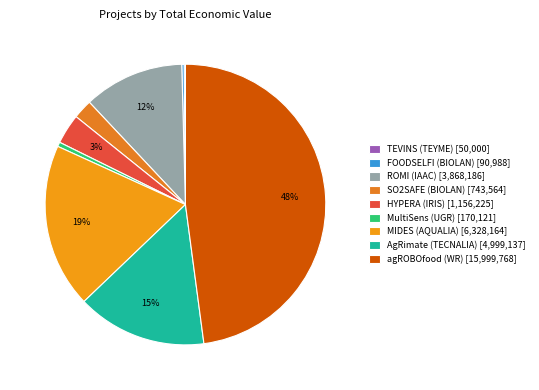

Is there a majority slice in this chart?

No